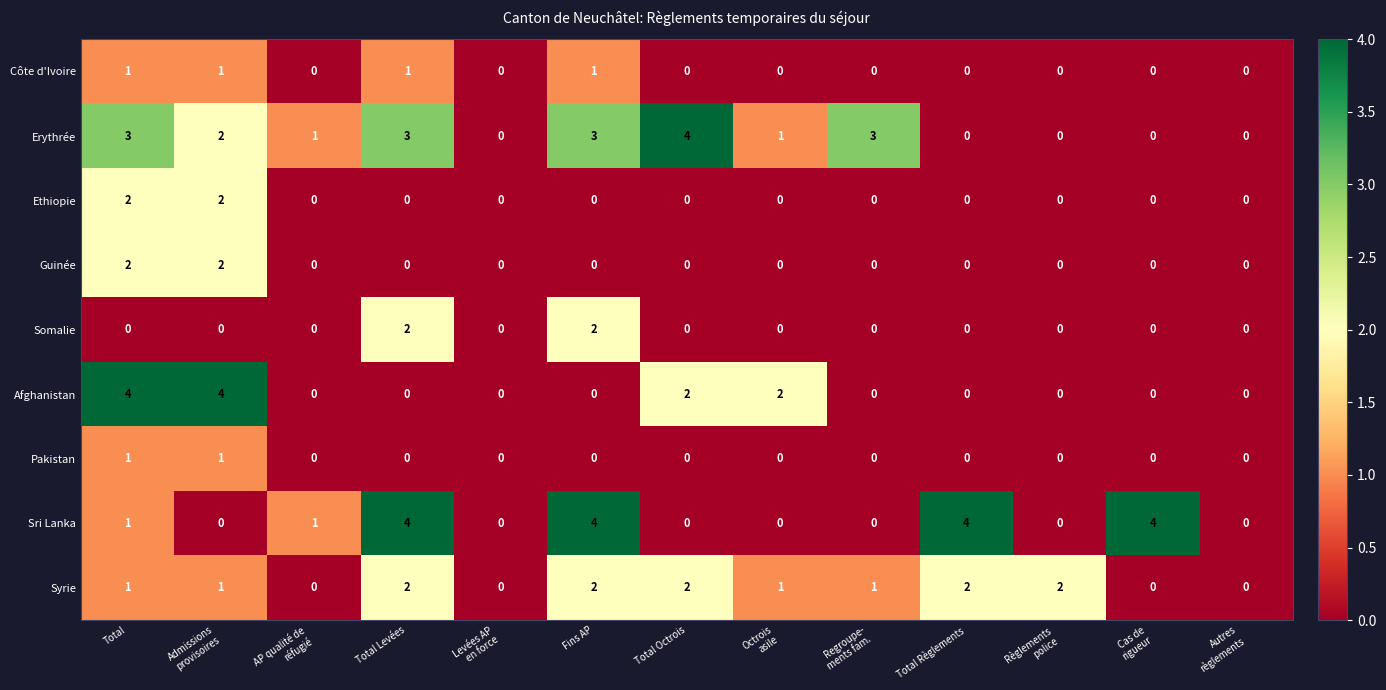

Which series changed the most between AP qualité de
réfugié and Total Octrois?

Erythrée